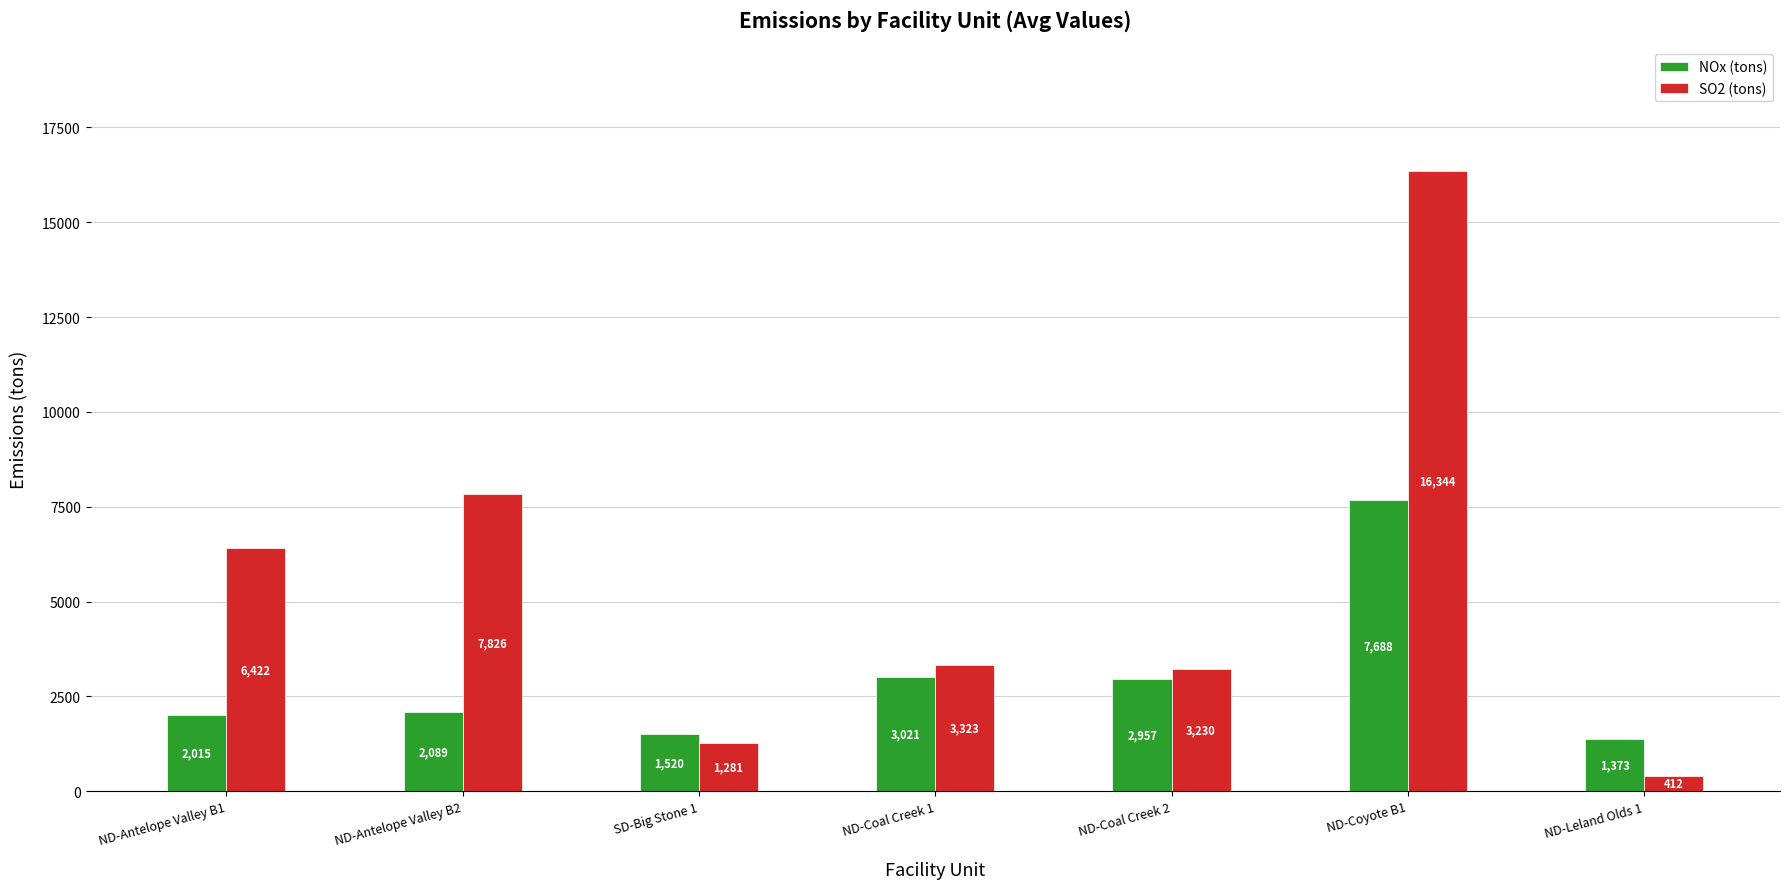

What is the sum of all SO2 (tons) values?

38837.7